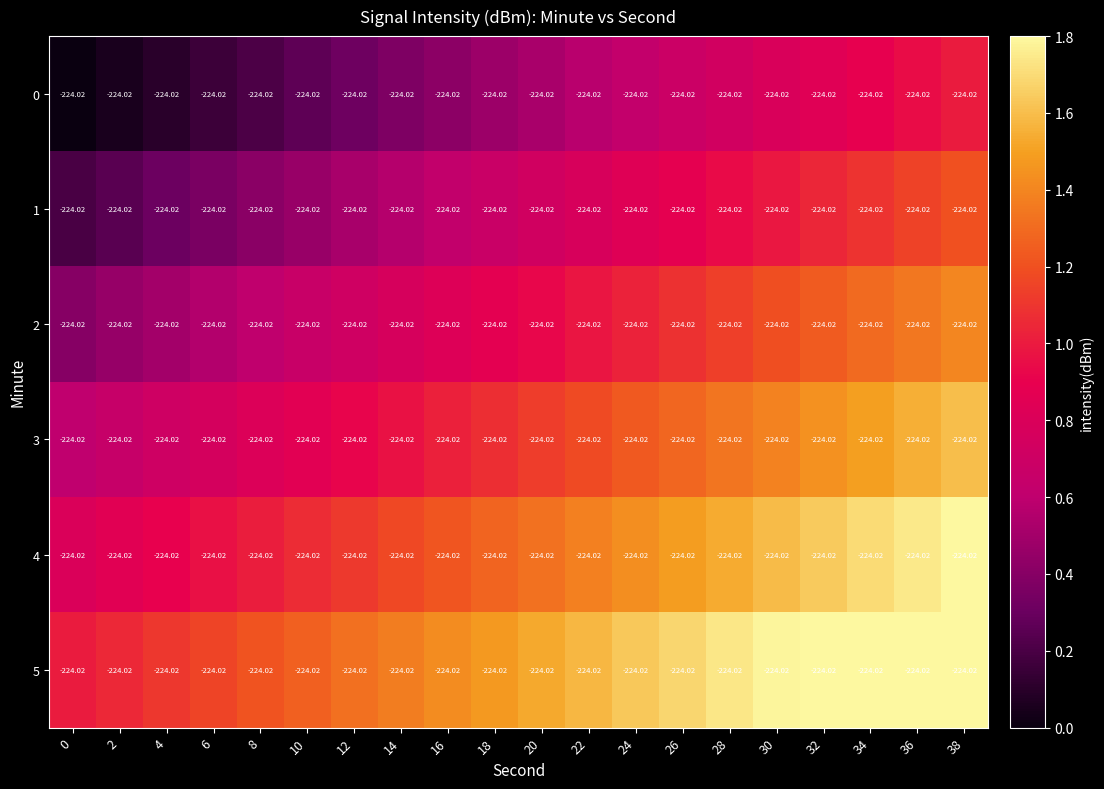

Rank the series at 28 from lowest to highest value.

0, 1, 2, 3, 4, 5